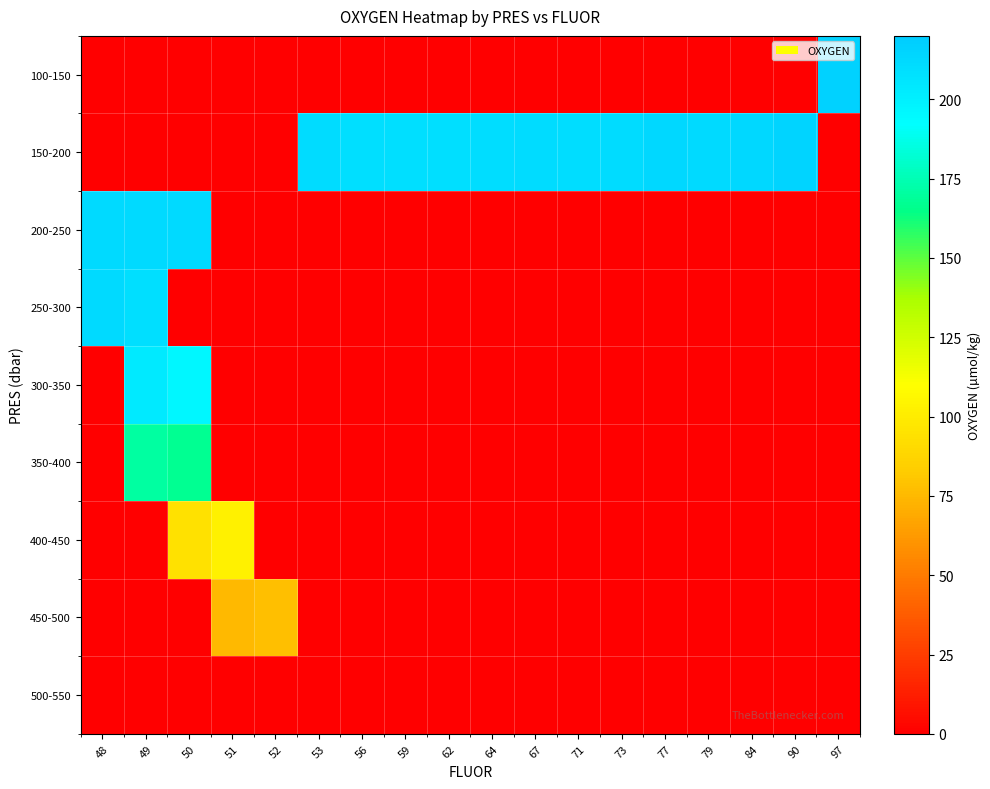

What is the spread (max minus min) of values at 67?

210.9